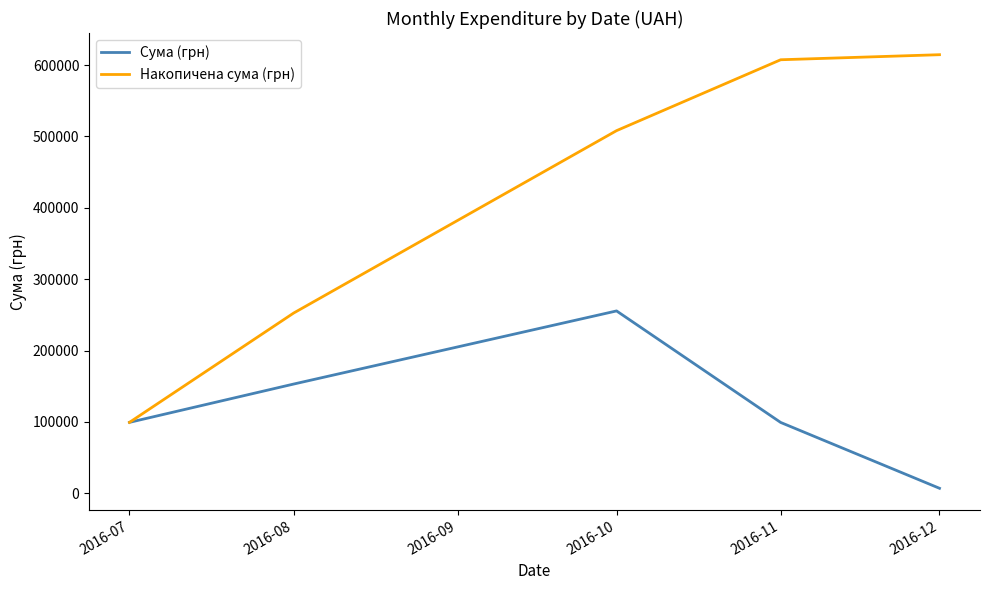

Where does the Накопичена сума (грн) series first go above 508111?

2016-10